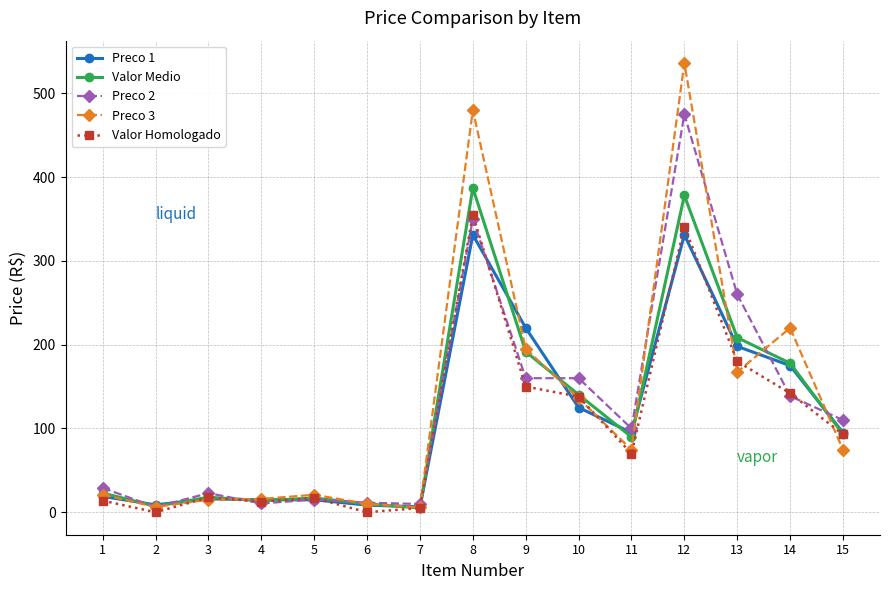

True or false: Valor Homologado has a value of 70.1 at 9.

False